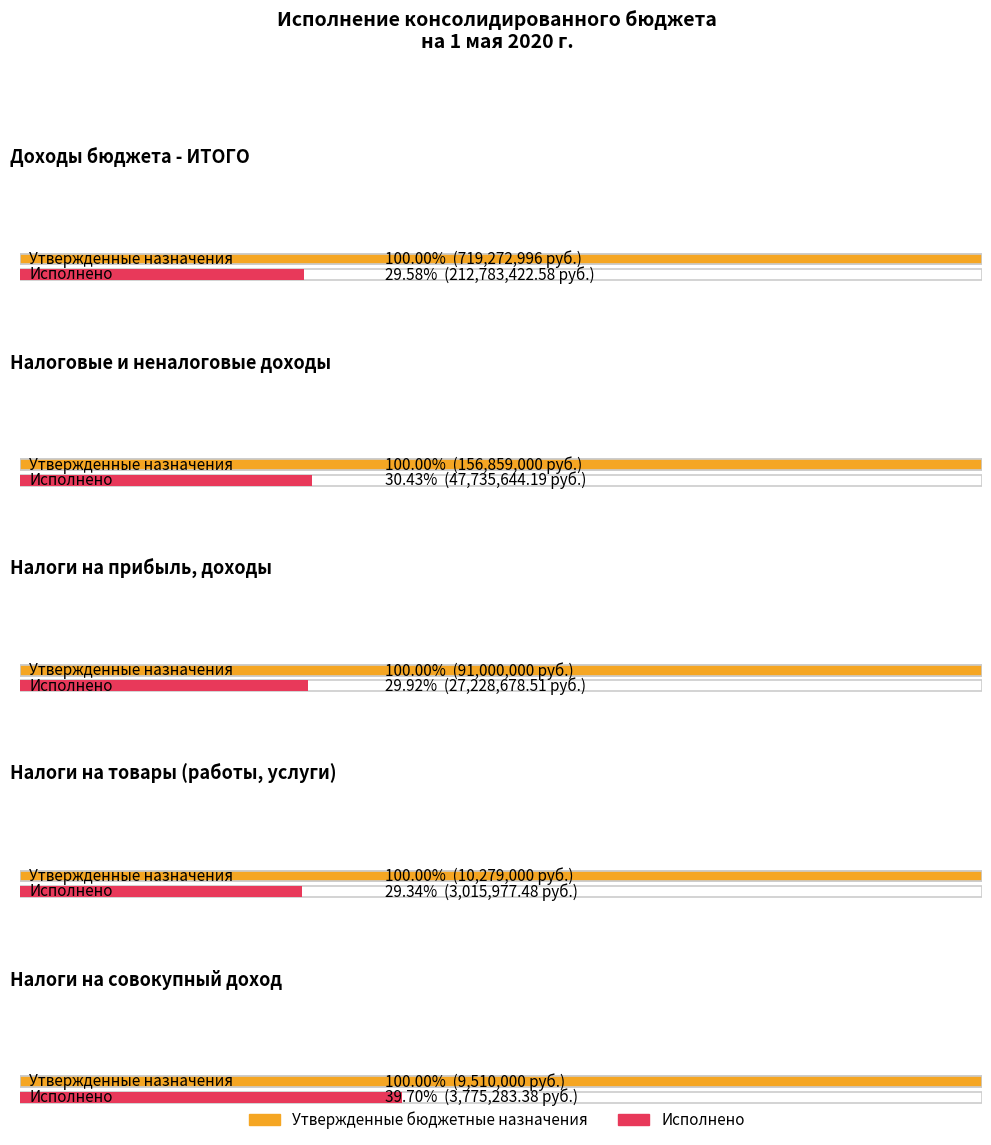

What is the difference between the Исполнено values at НАЛОГИ НА ПРИБЫЛЬ, ДОХОДЫ and НАЛОГОВЫЕ И НЕНАЛОГОВЫЕ ДОХОДЫ?

20506965.7